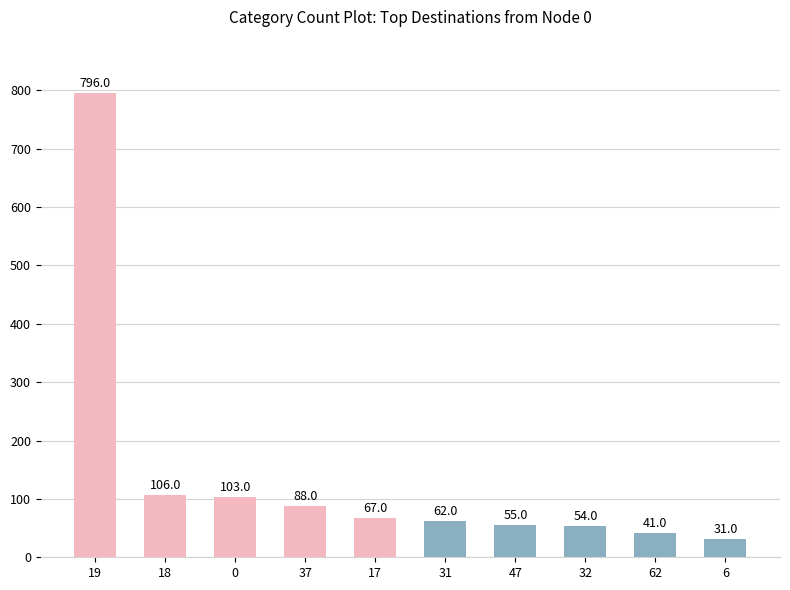

What is the sum of the values at 17 and 6?

98